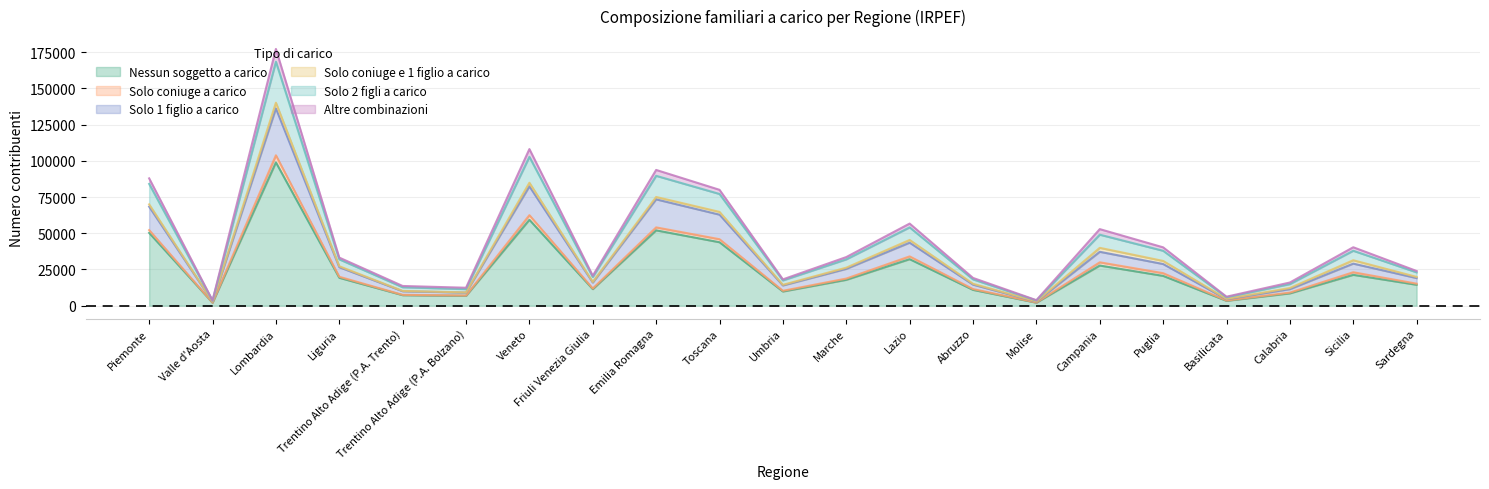

What is the smallest value displayed?

2088